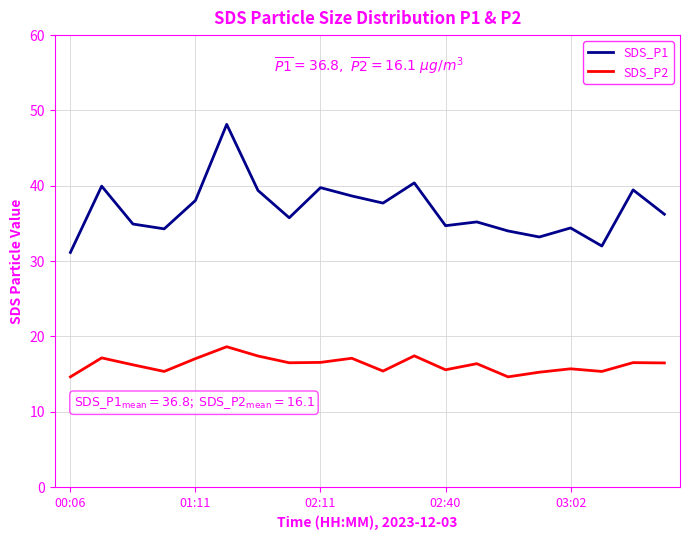

Which series has the largest range (max minus min)?

SDS_P1